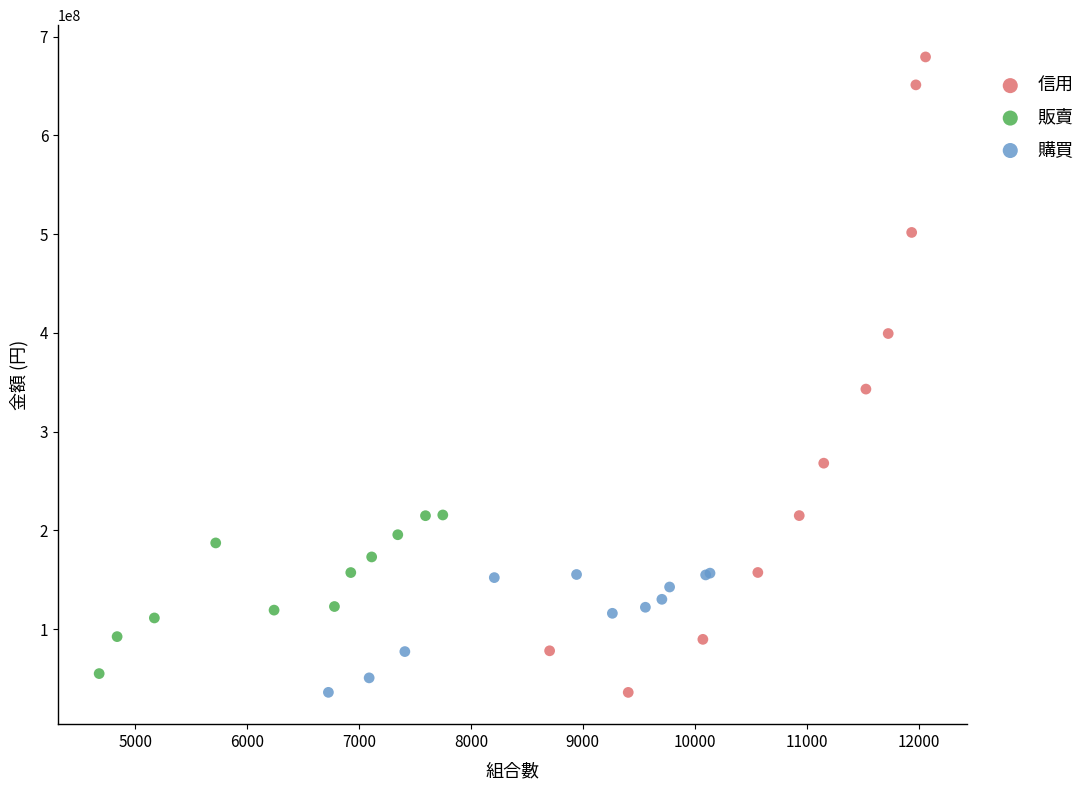

Which series contains the highest Y value?

信用